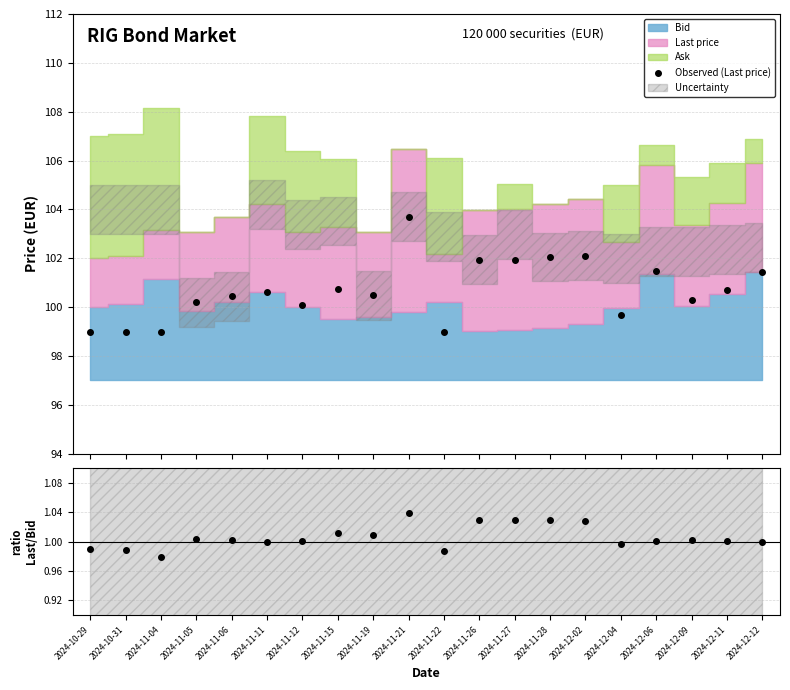

Which series changed the most between 2024-11-04 and 2024-11-27?

Observed (Last price)